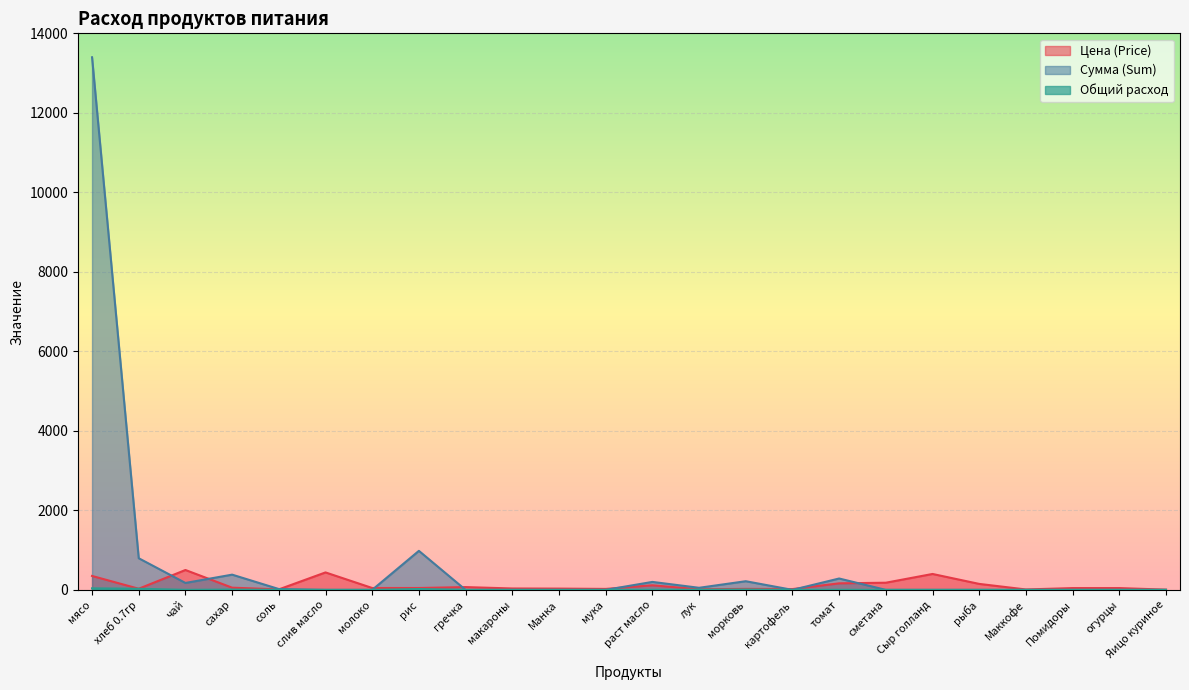

How many distinct data groups are displayed?

3